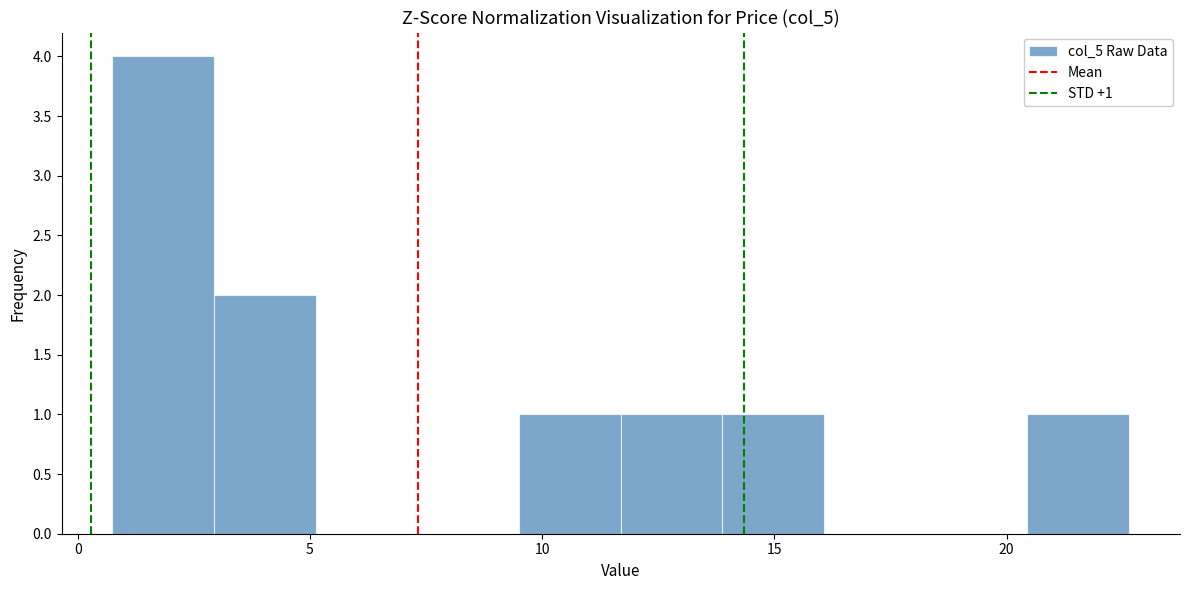

Which range on the x-axis has the tallest bar?

1.0 to 3.0